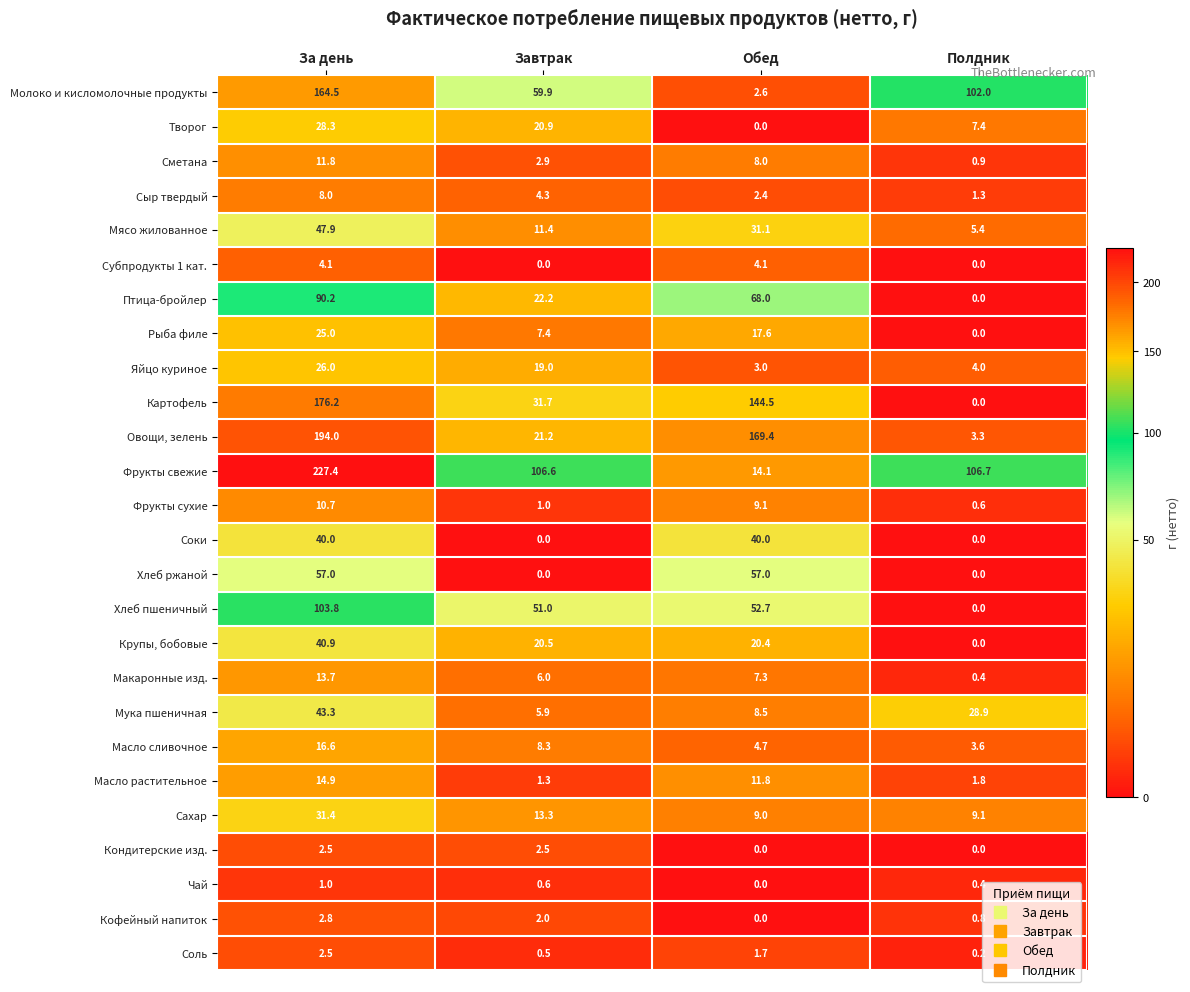

Which series changed the most between Обед and Полдник?

Овощи, зелень